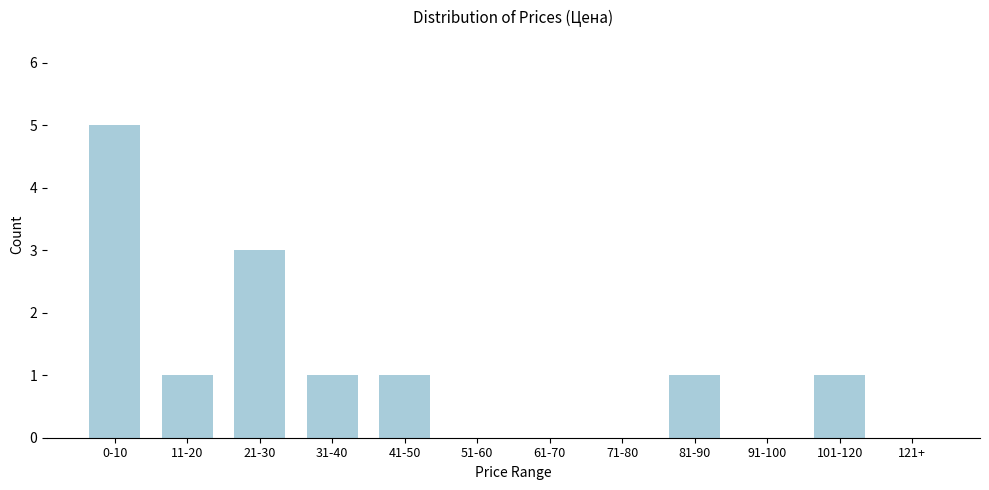

Reading left to right, extract all data points from this chart.

0-10=5	11-20=1	21-30=3	31-40=1	41-50=1	51-60=0	61-70=0	71-80=0	81-90=1	91-100=0	101-120=1	121+=0